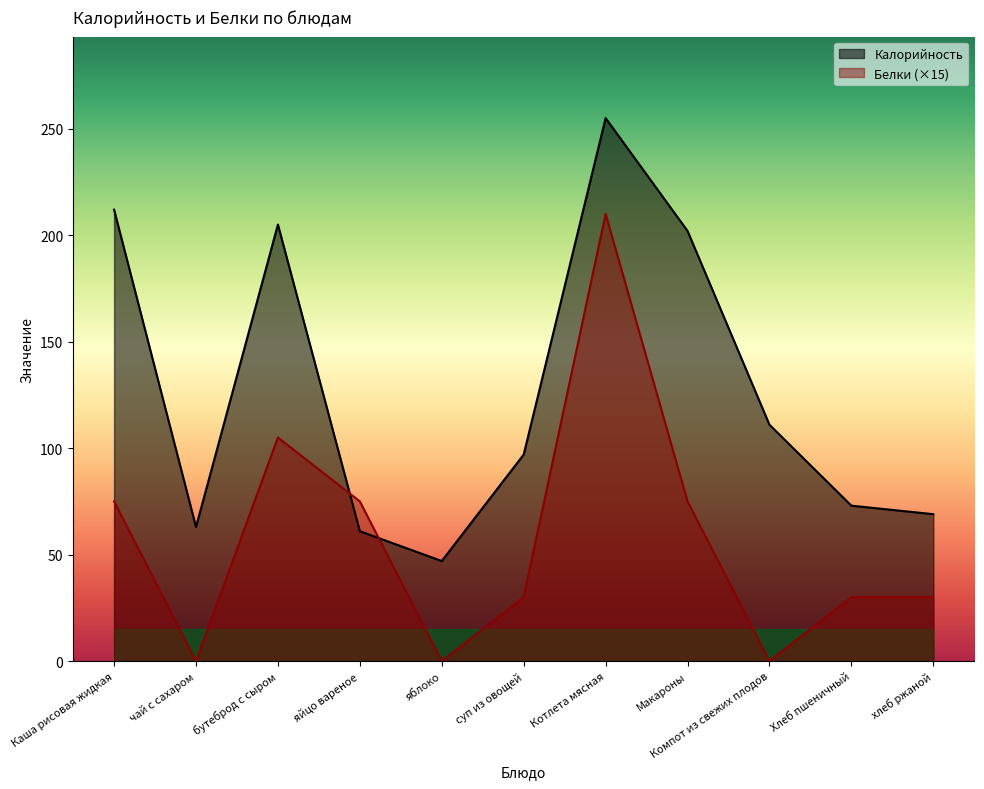

How many values in the Белки series are below 30?

3